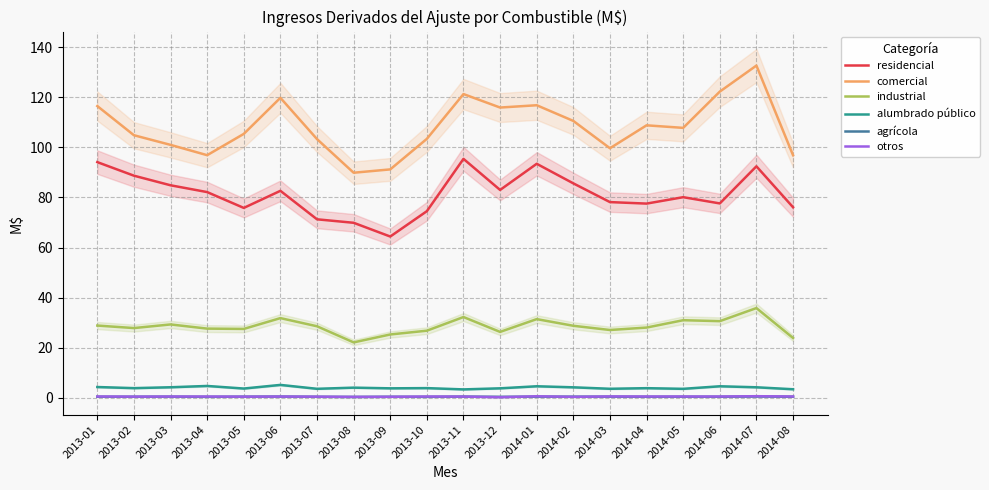

How many data points does each series have?

20